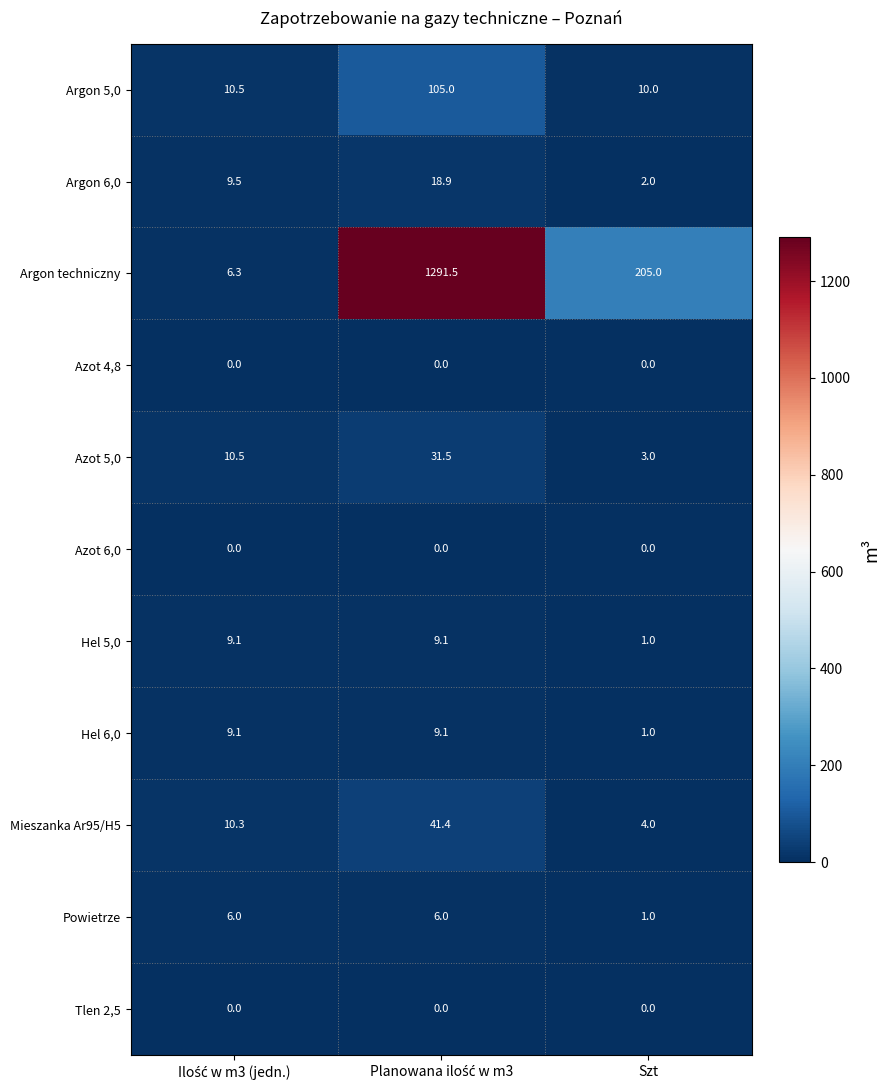

What is the total value across all series at Szt?

227.0